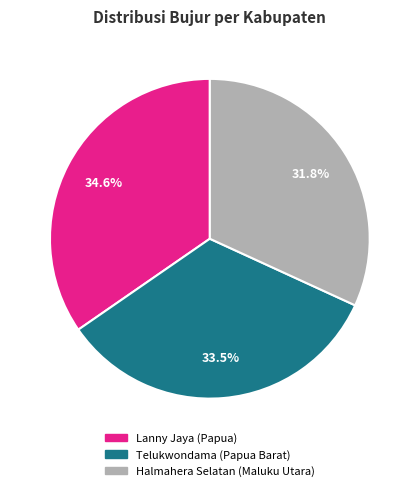

Approximately how many times larger is the value at Halmahera Selatan (Maluku Utara) compared to Lanny Jaya (Papua)?

0.9